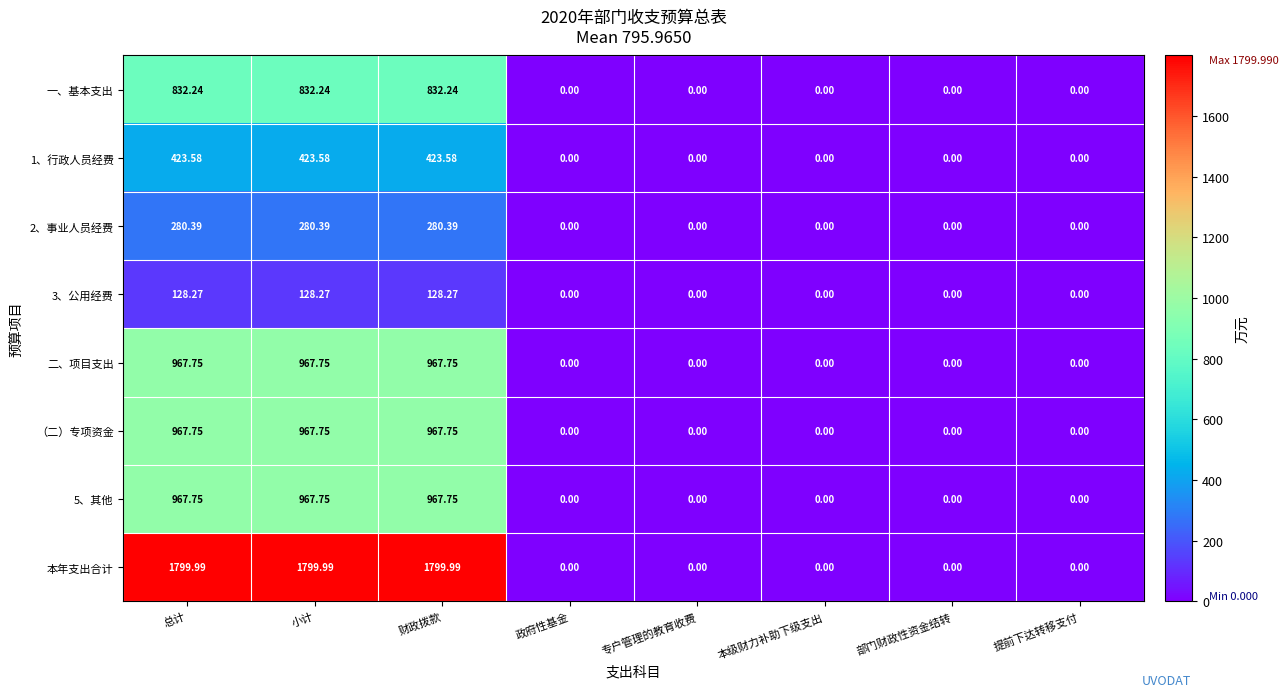

Is the value of 3、公用经费 at 小计 greater than the value of 2、事业人员经费 at 财政拨款?

No